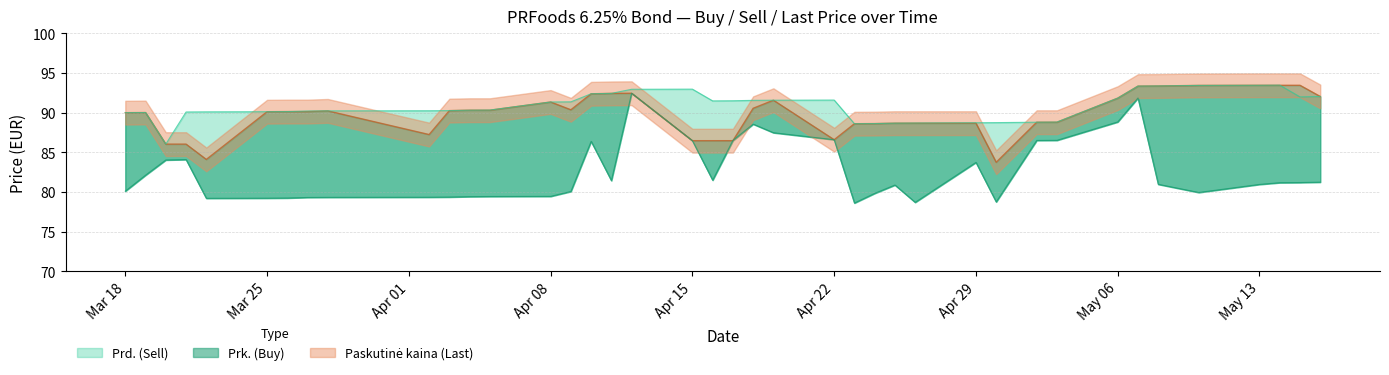

At which category does Paskutinė kaina reach its first local valley?

2024-03-22